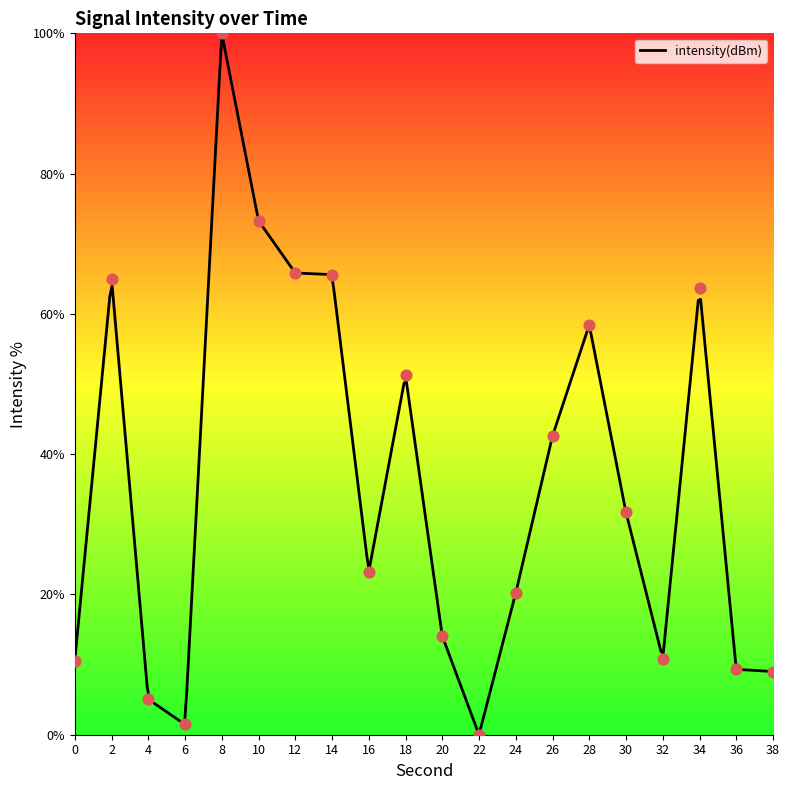

Approximately how many times larger is the value at 26 compared to 8?

0.4